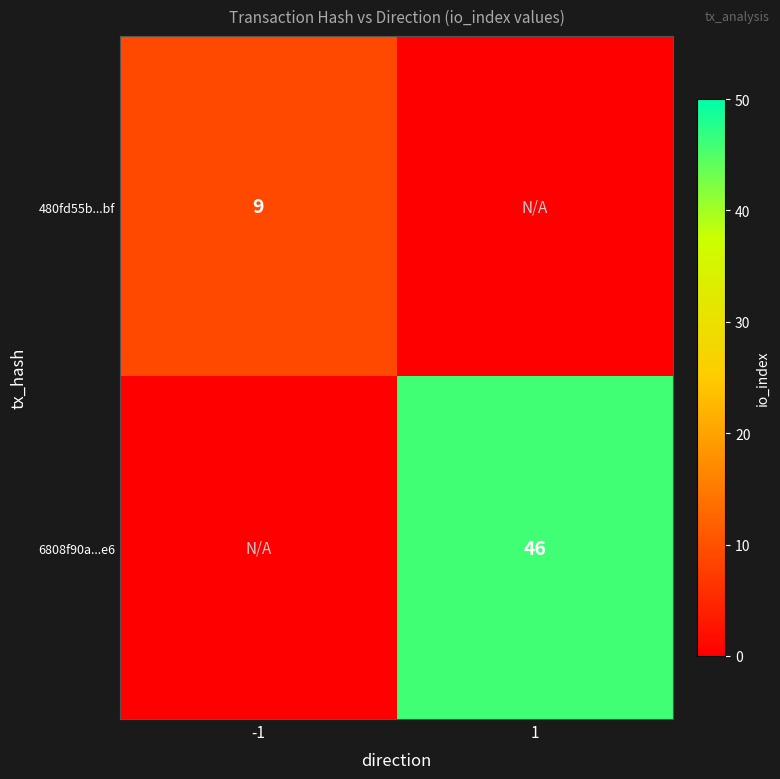

True or false: 480fd55b...bf has a value of 6 at -1.

False